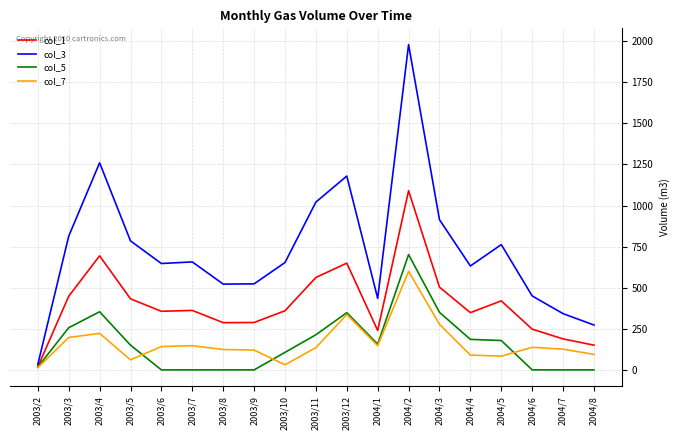

Which series has the largest range (max minus min)?

col_3